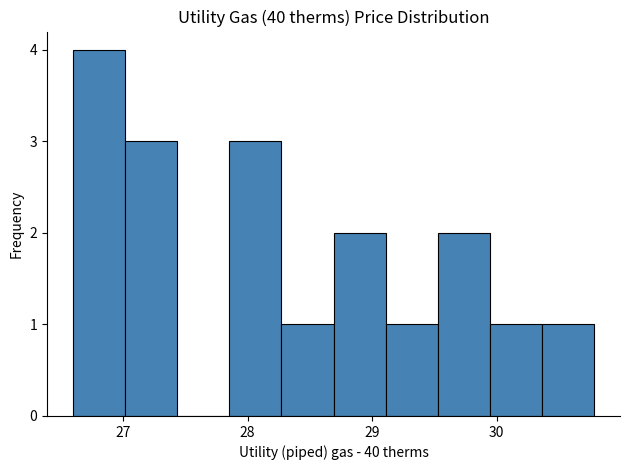

Reading left to right, transcribe this chart: for each bar, give the range it covers on the x-axis and its height. Neither the bar edges nor the heights are printed on the chart, so give them approximately, as read against the axes.

26.6 to 27.0: 4
27.0 to 27.4: 3
27.4 to 27.9: 0
27.9 to 28.3: 3
28.3 to 28.7: 1
28.7 to 29.1: 2
29.1 to 29.5: 1
29.5 to 29.9: 2
29.9 to 30.4: 1
30.4 to 30.8: 1